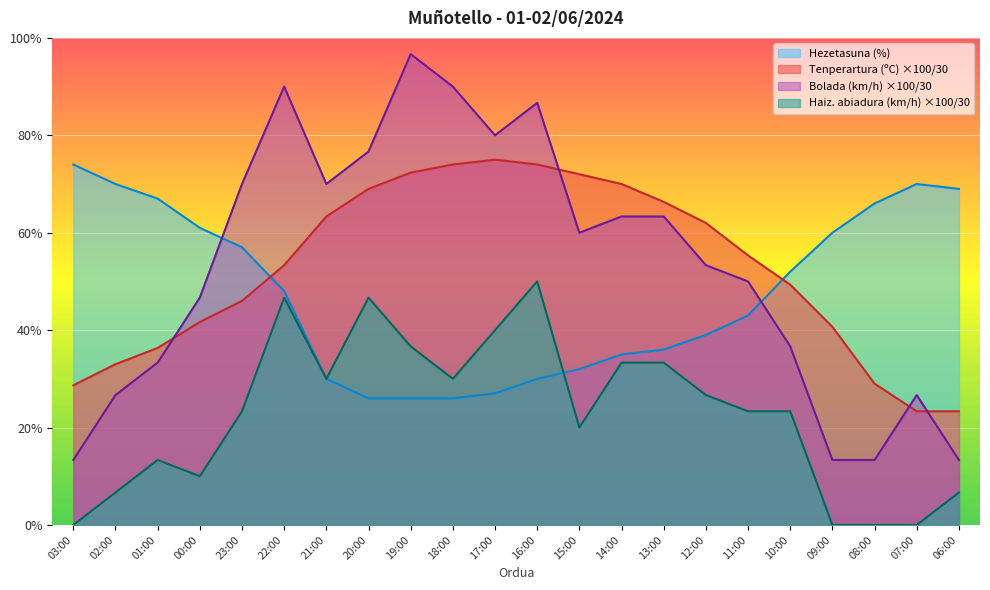

Where is Bolada (km/h) nearest to the value 55?

12:00